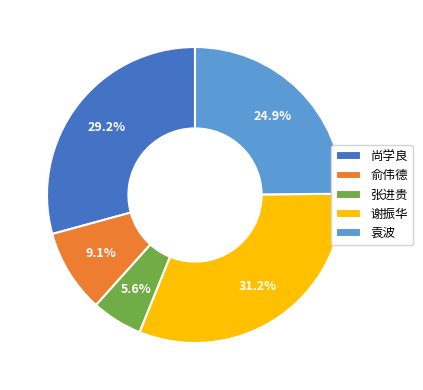

To the nearest percent, what percentage of the pie is 谢振华?

31%